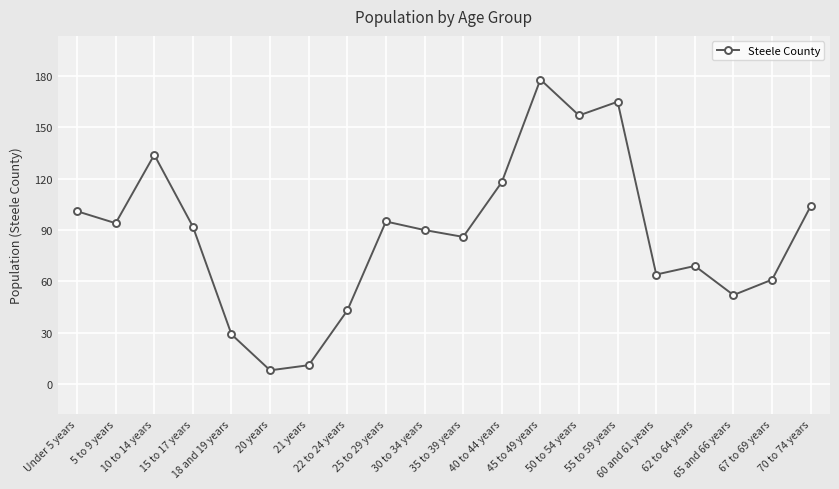

Does the chart have visible grid lines?

Yes